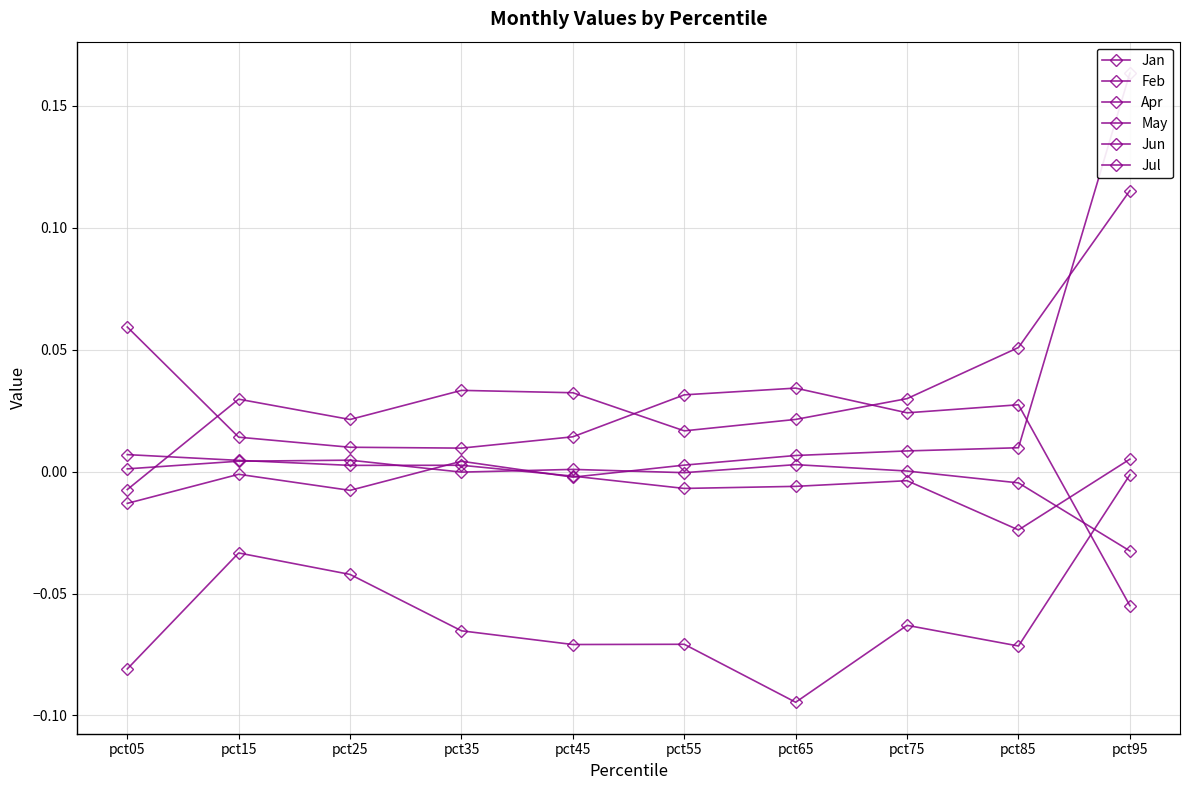

The value of Apr at pct75 is 0.0. True or false?

True